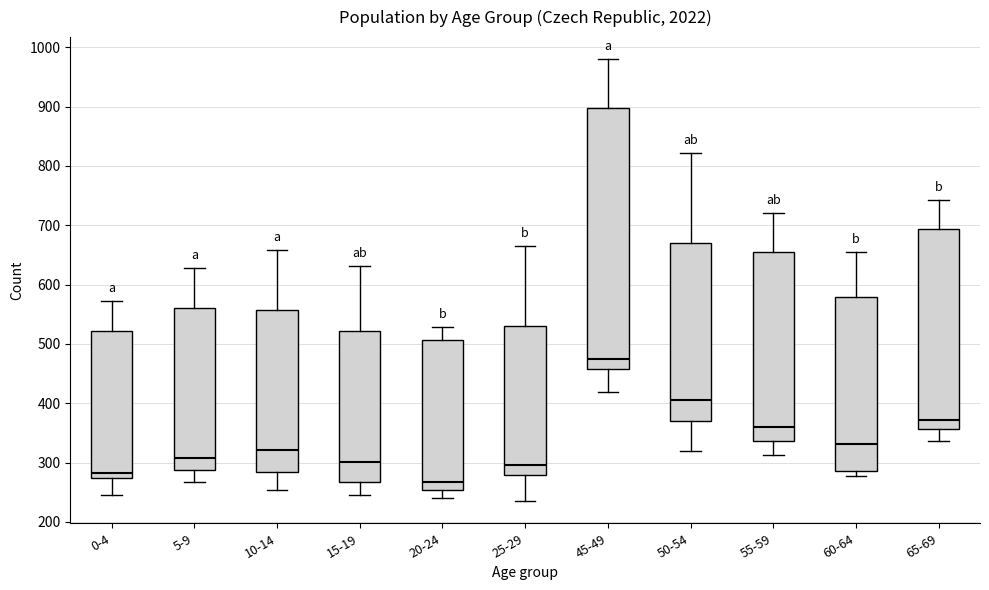

Comparing the boxes themselves (not the whiskers), which one is the tallest?

45-49